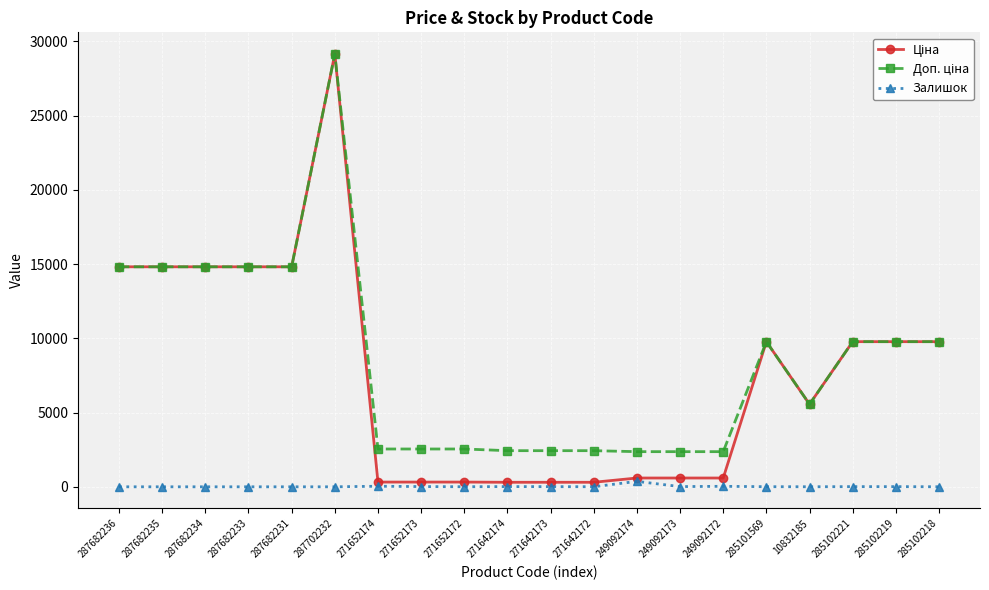

What is the label of the 10th point from the right?

271642173